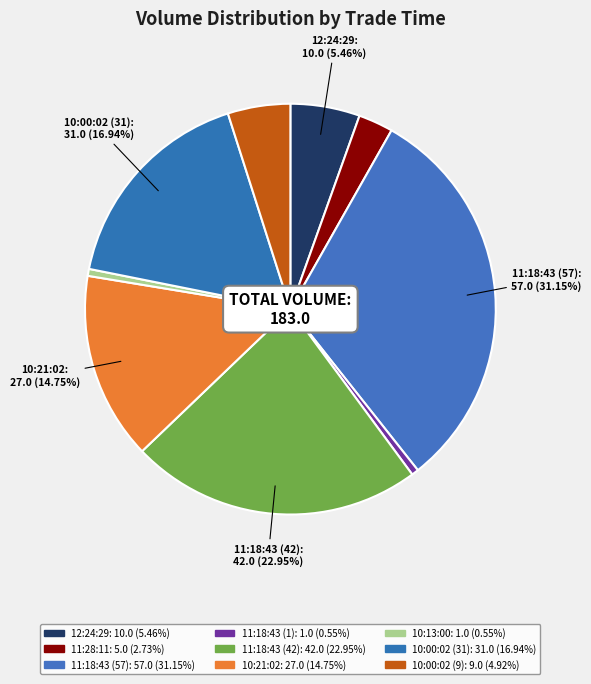

How many slices are in this pie chart?

9